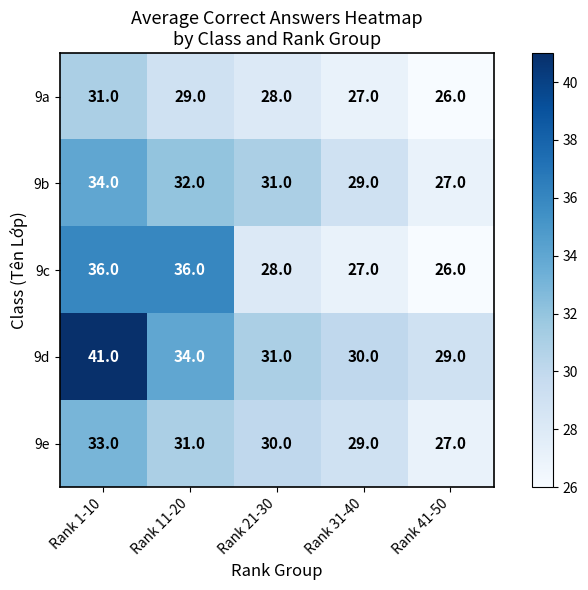

Count the number of data series in this chart.

5